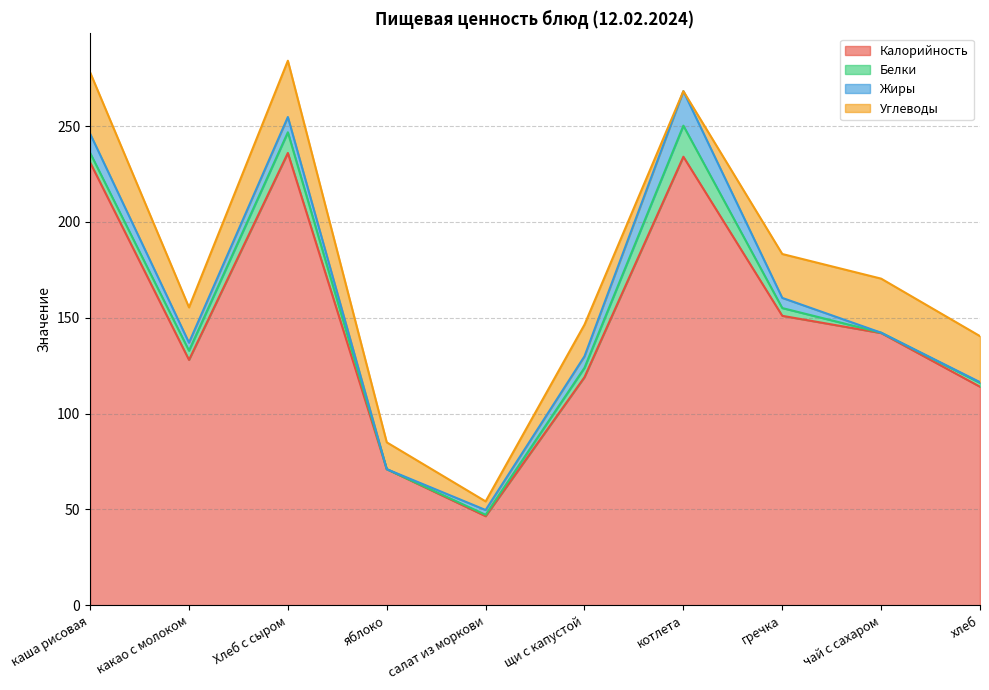

How many series are shown in this chart?

4